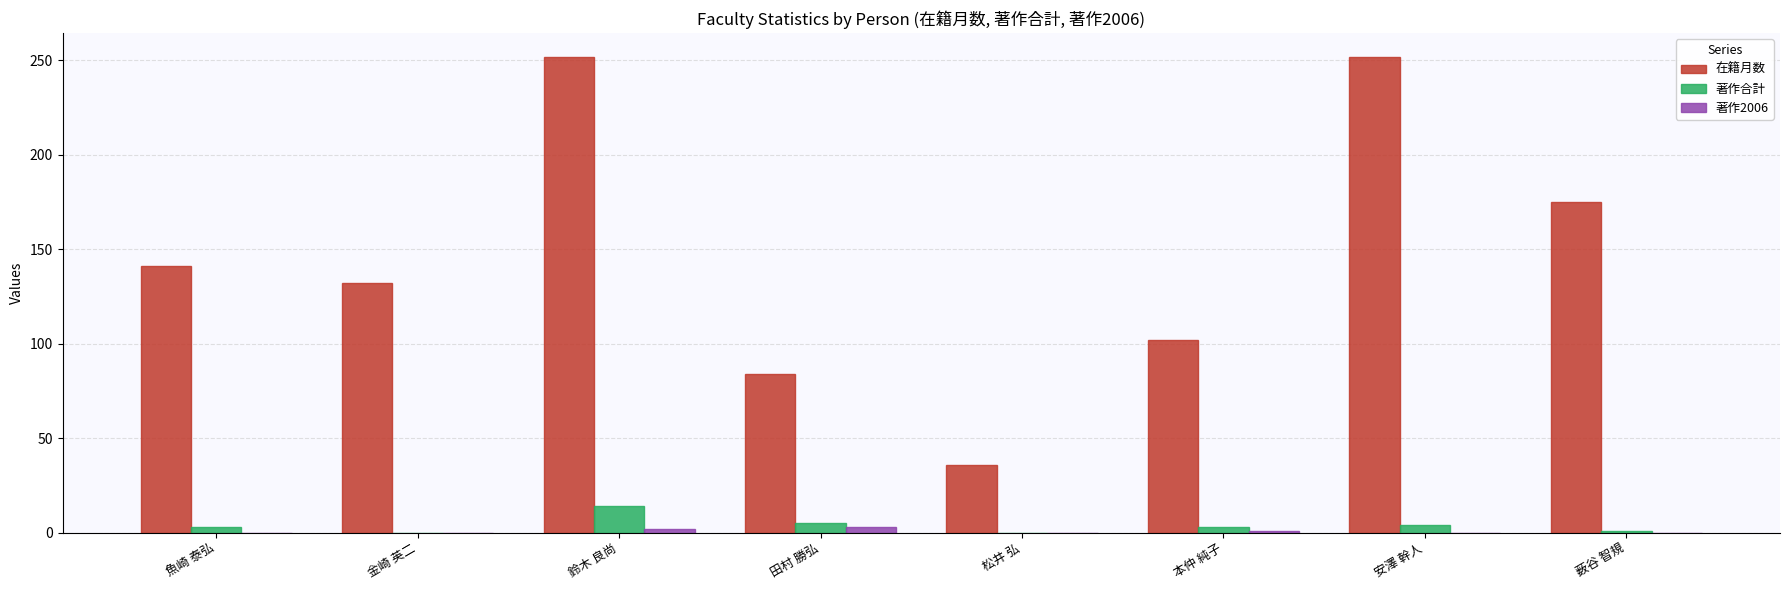

How many groups of bars are there?

8